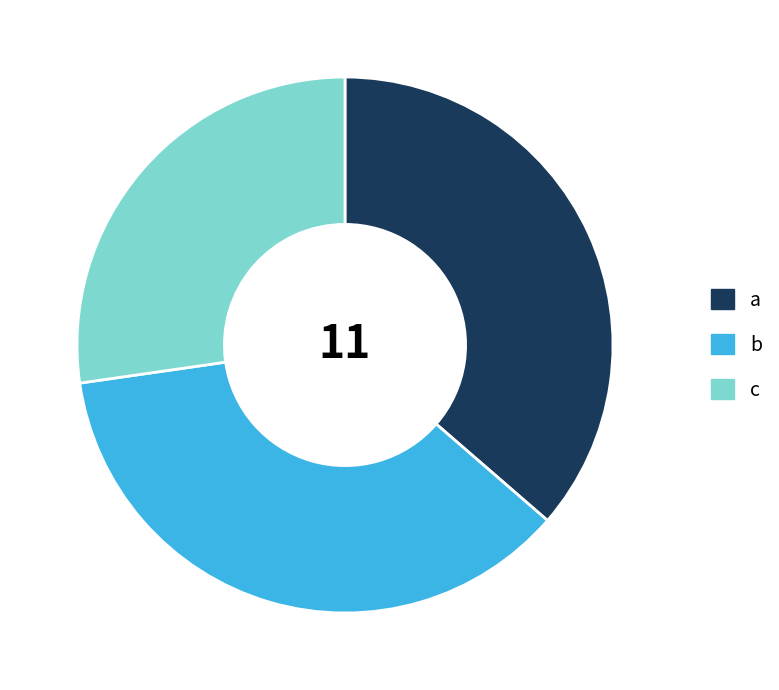

What is the smallest slice in the pie chart?

c